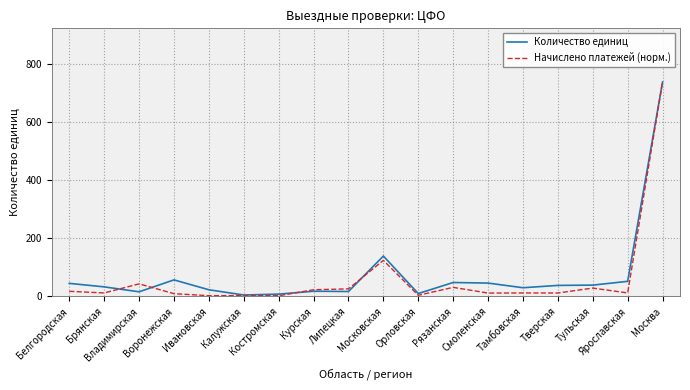

Which series has the largest total across all categories?

Количество единиц